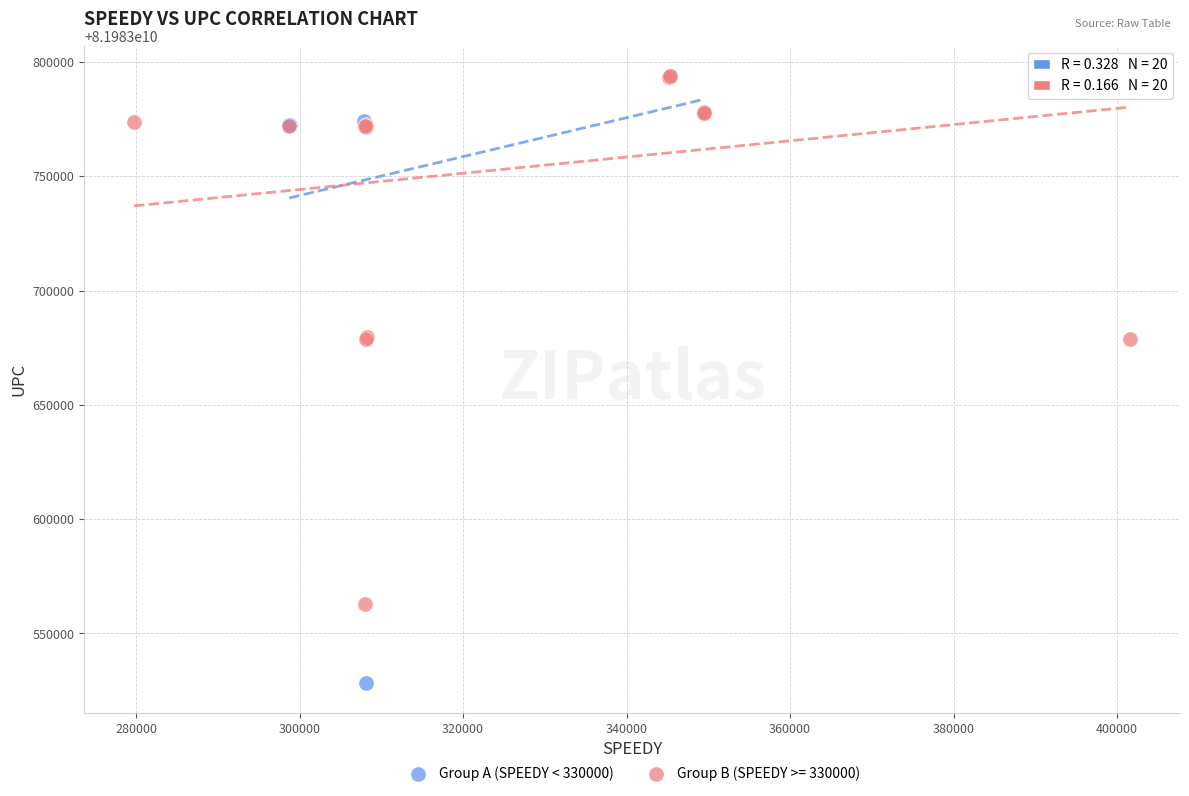

Which series has the widest spread of Y values?

Group A (SPEEDY < 330000)